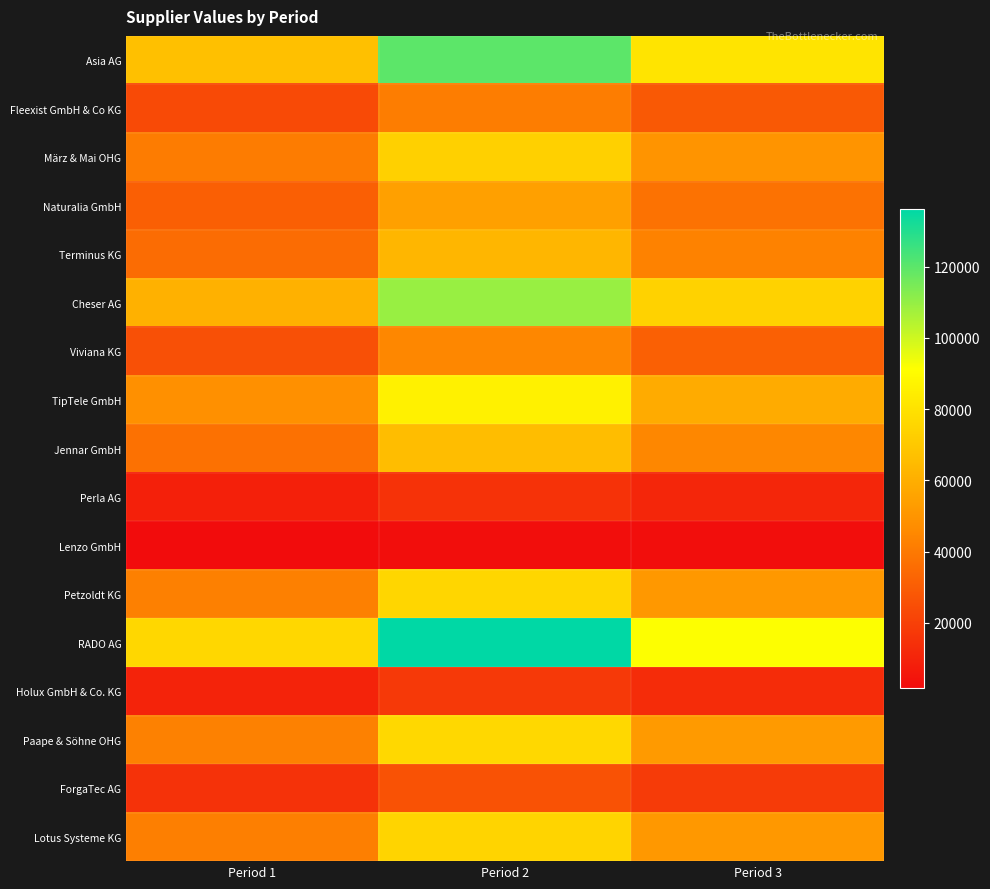

What is the total value across all series at Period 3?

740965